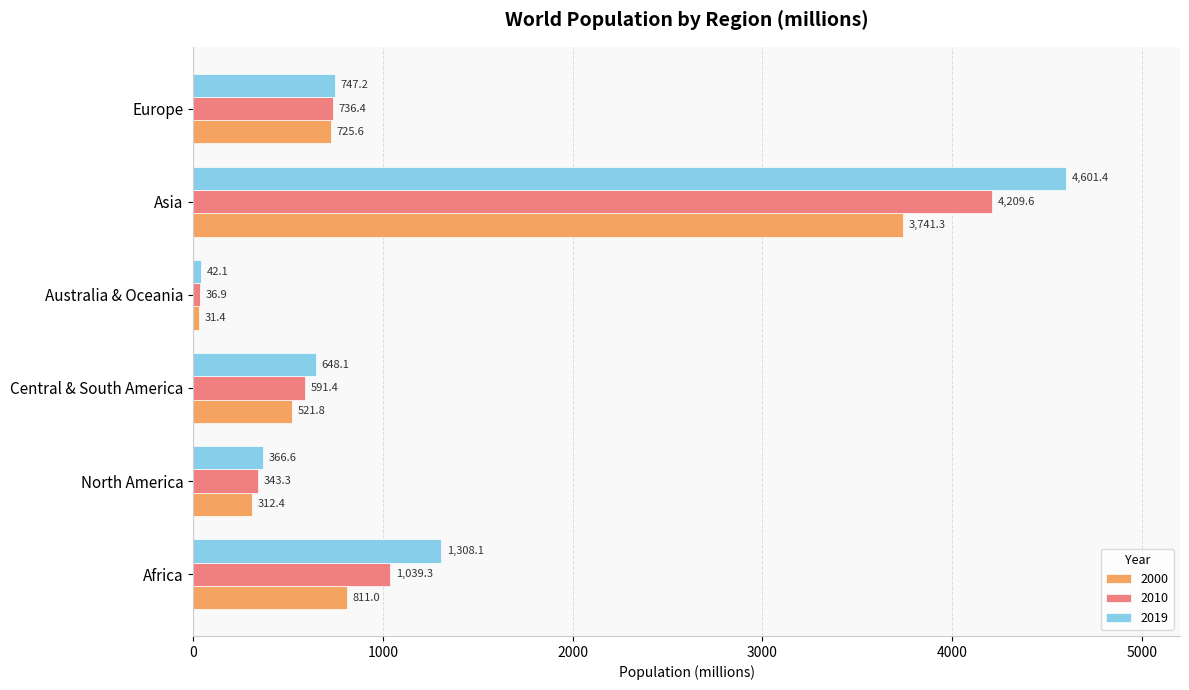

The value of 2019 at Europe is 747.2. True or false?

True